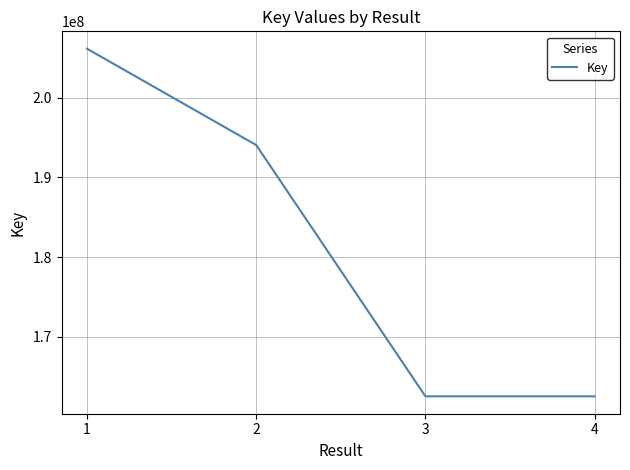

True or false: there are more than 0 points higher than both neighbors.

False